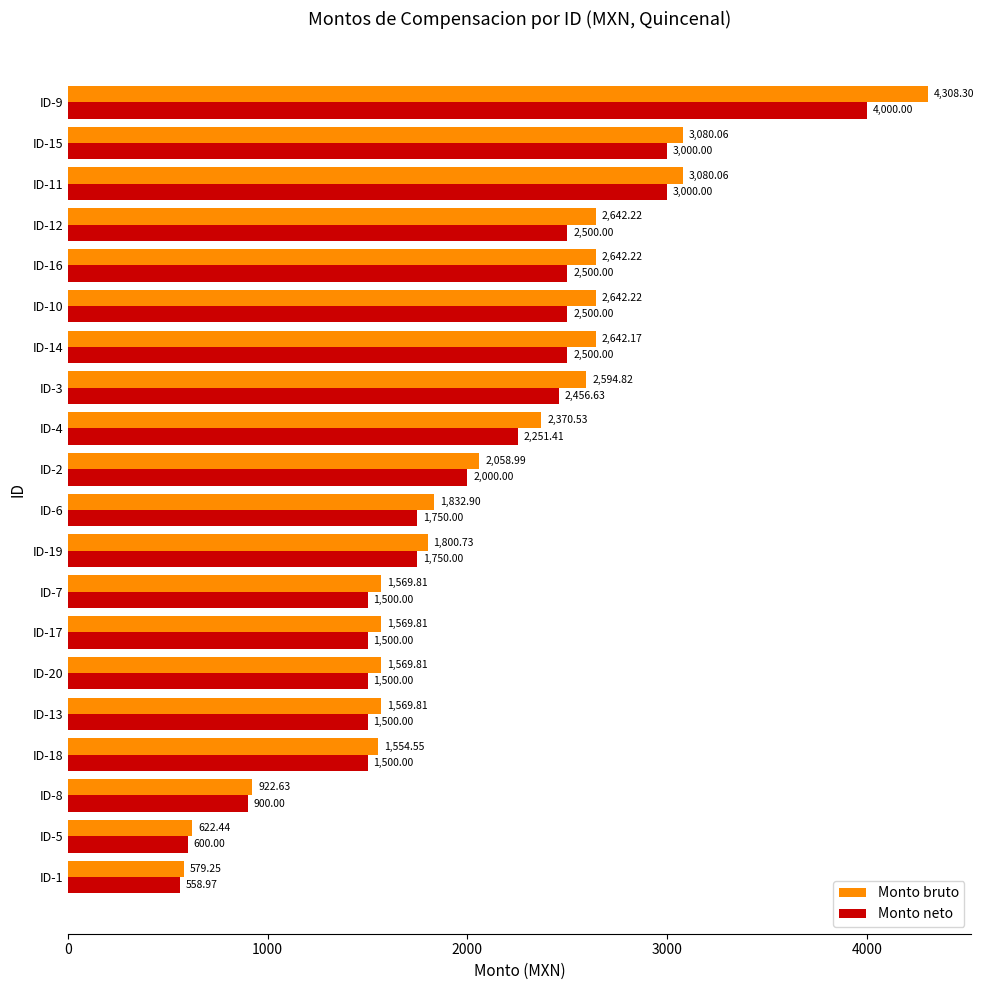

What is the spread (max minus min) of values at ID-17?

69.8